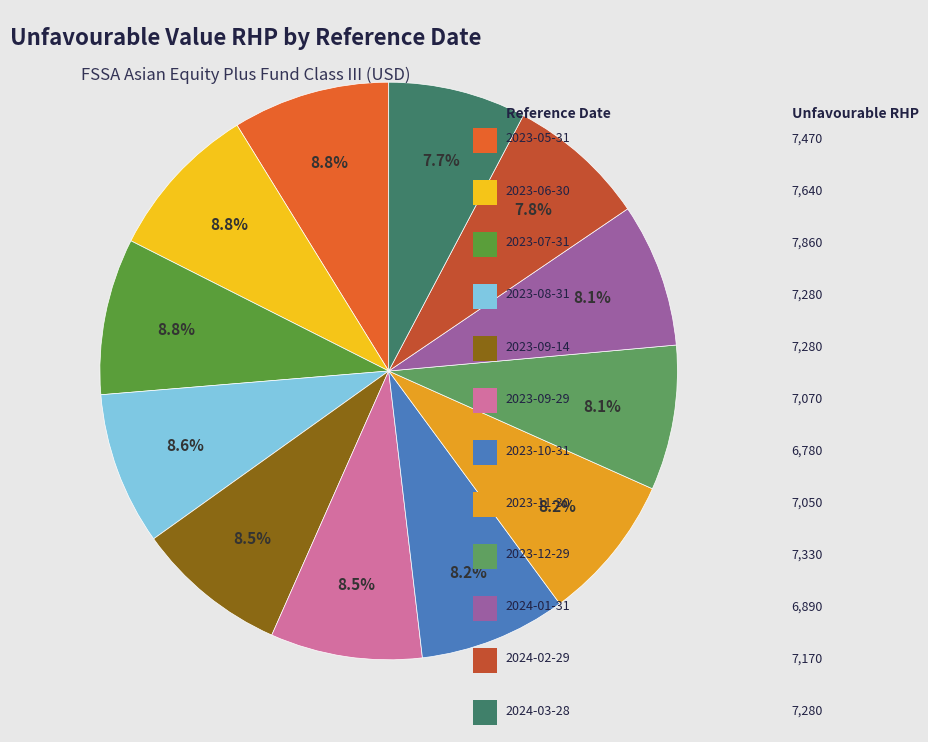

How many segments does this pie chart have?

12